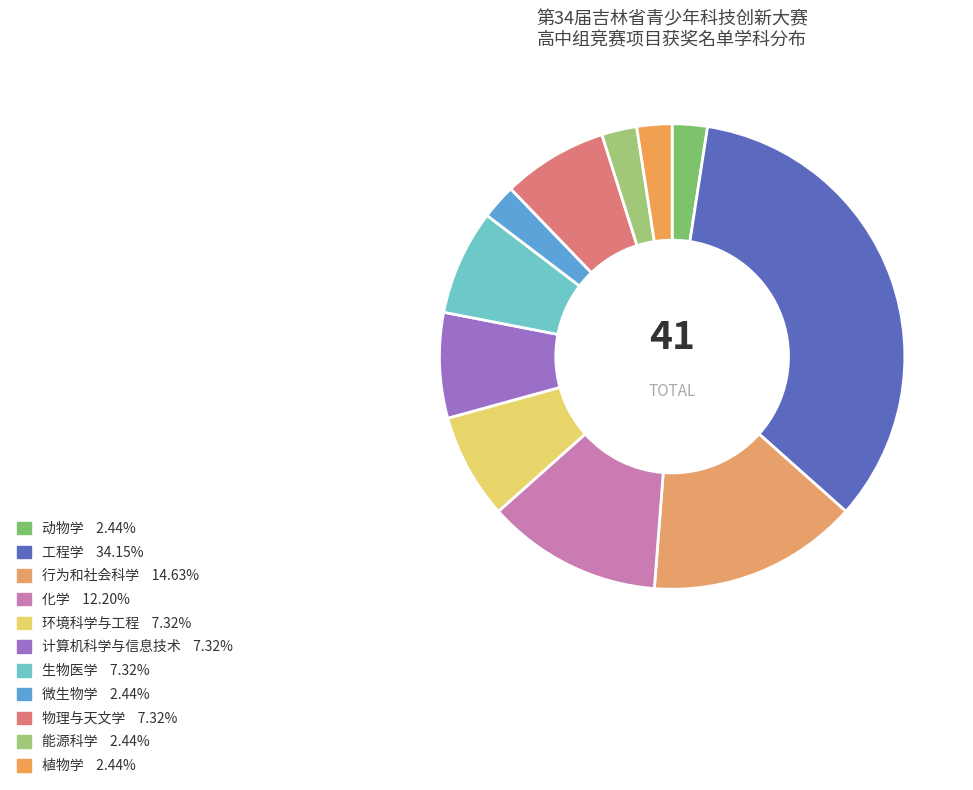

How many segments does this pie chart have?

11